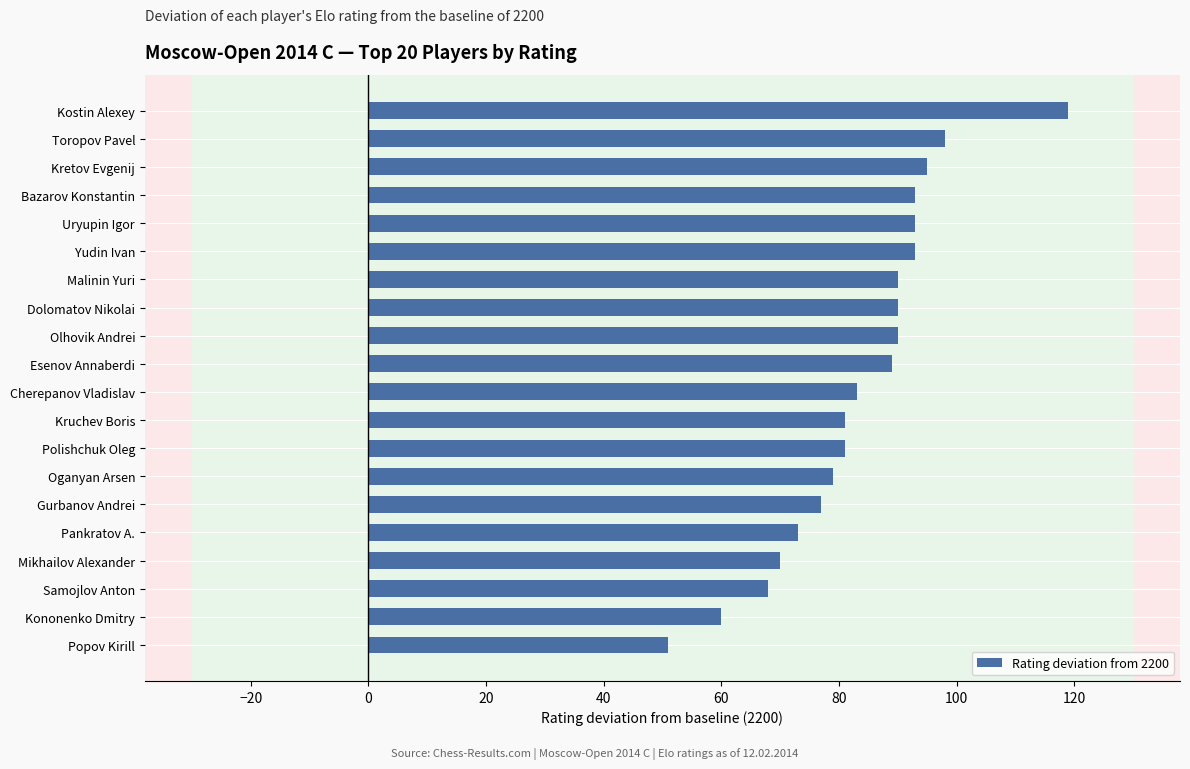

What is the difference between the maximum and second lowest values?

59